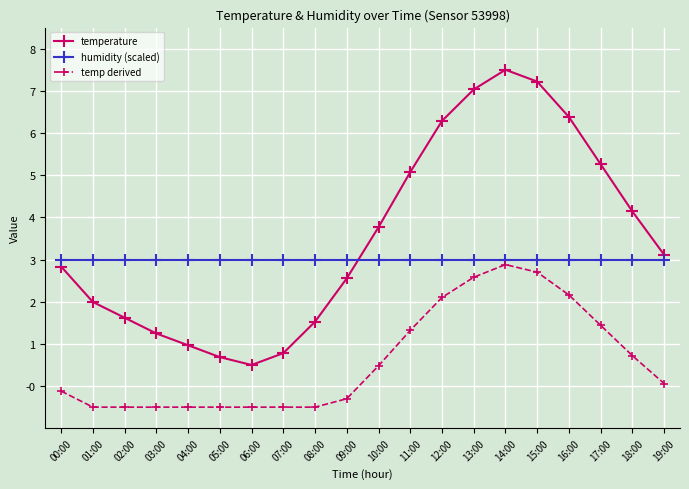

At 08:00, list the series in order from largest to smallest.

humidity (scaled), temperature, temp derived